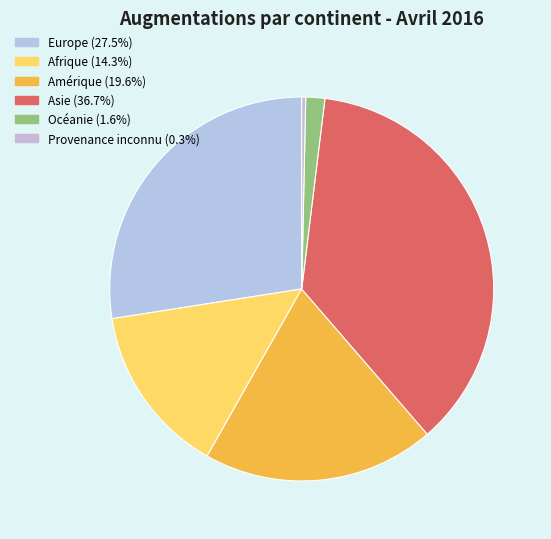

Is there a majority slice in this chart?

No